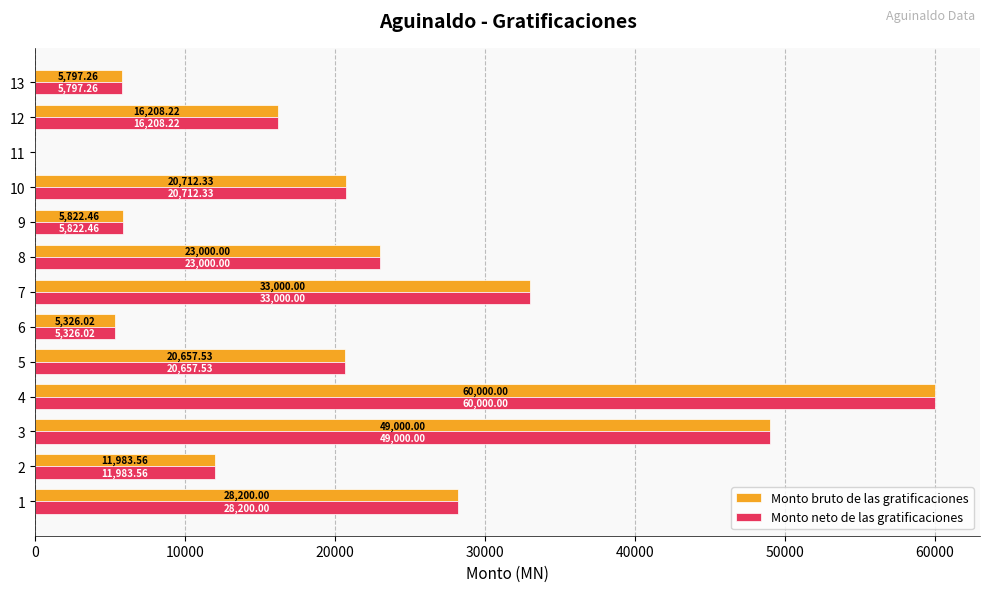

Is the value of Monto bruto de las gratificaciones at 8 greater than the value of Monto neto de las gratificaciones at 9?

Yes